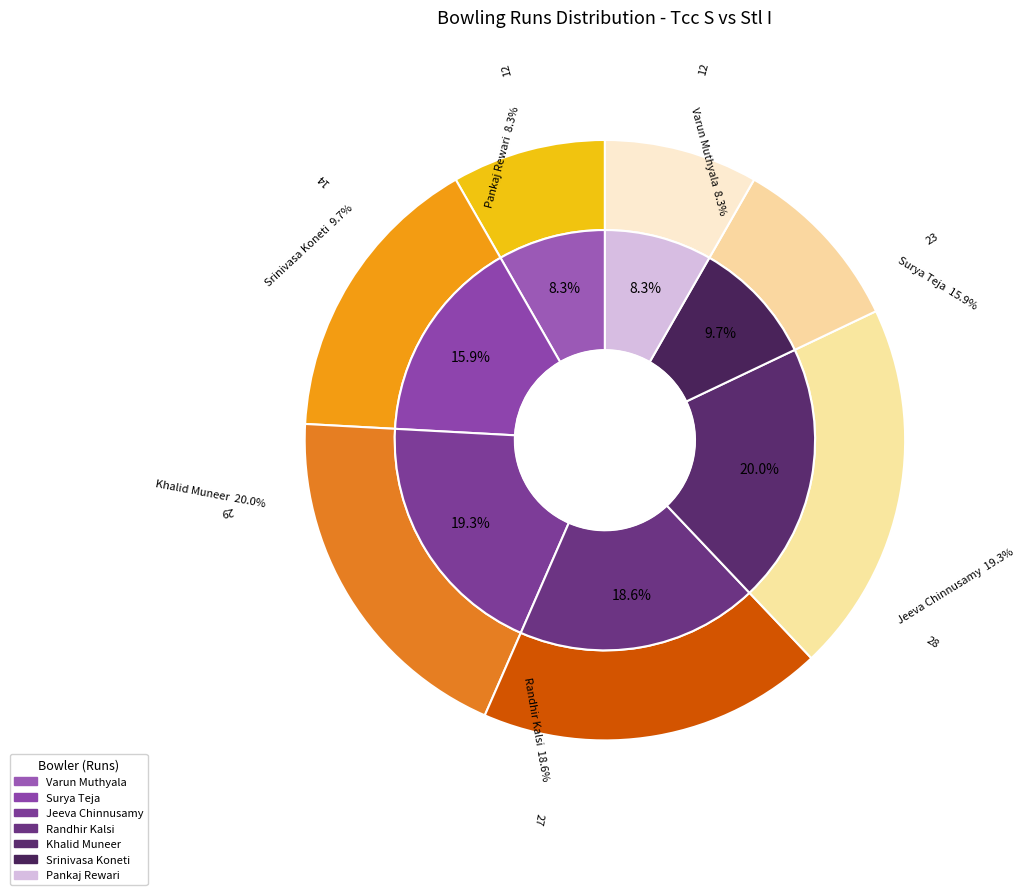

The Srinivasa Koneti slice represents 22% of the pie. True or false?

False